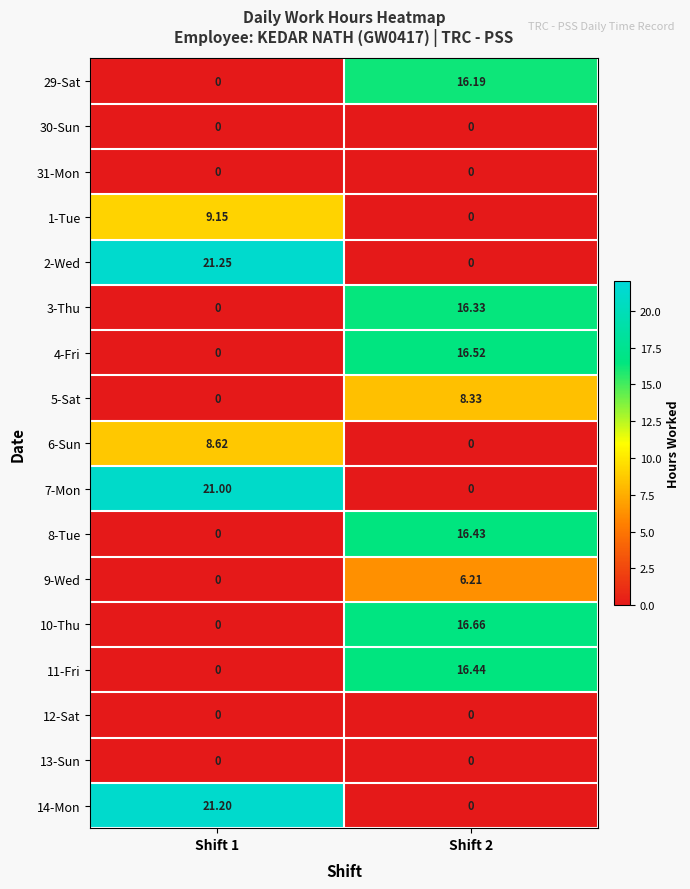

How many distinct data groups are displayed?

17